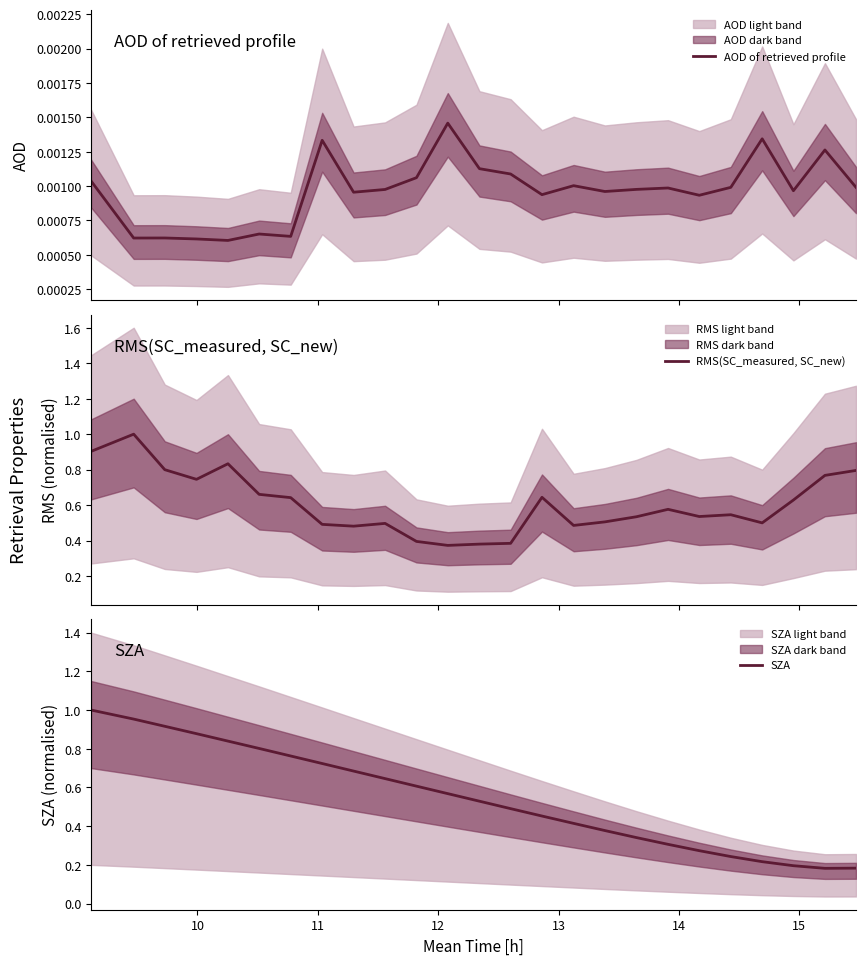

What are all the series names shown in the legend?

AOD of retrieved profile, RMS(SC_measured, SC_new), SZA